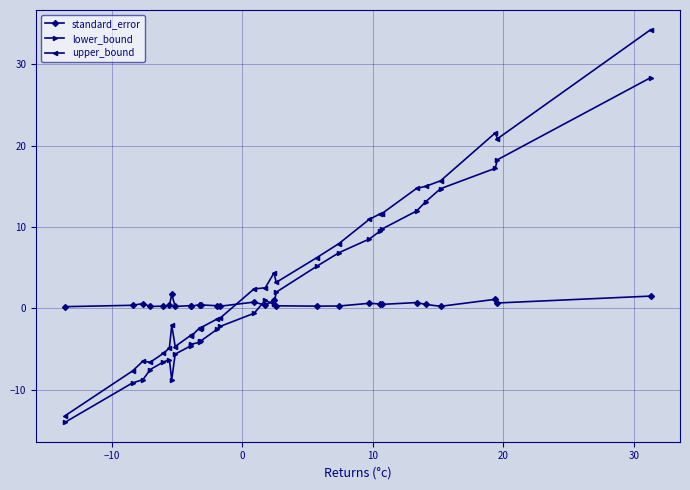

True or false: upper_bound has more than 1 interior local peaks.

True